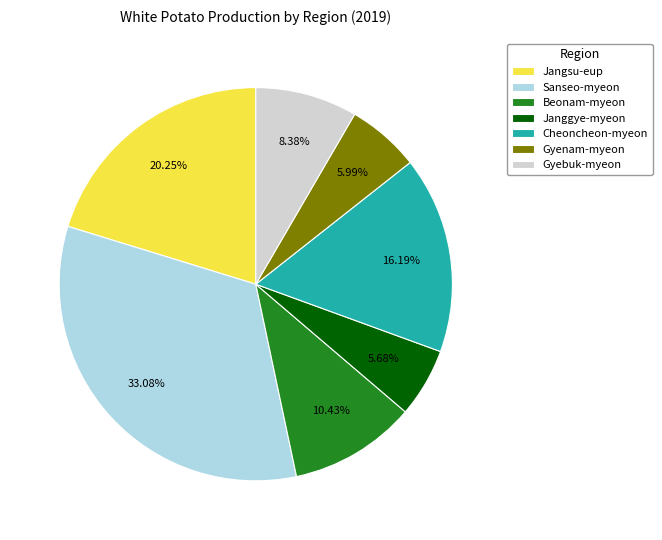

Between Janggye-myeon and Beonam-myeon, which is larger?

Beonam-myeon